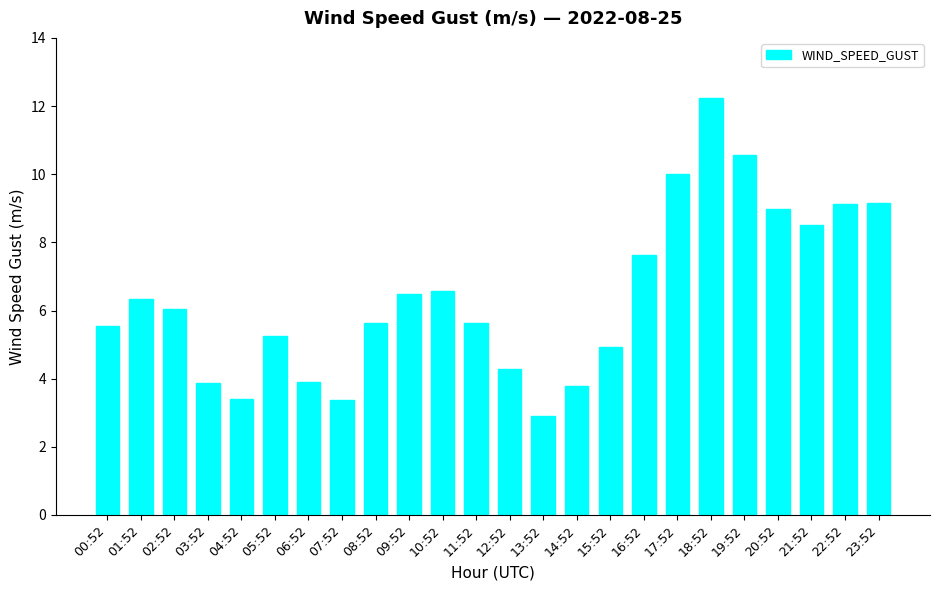

At which category does the chart reach its minimum across all series?

13:52